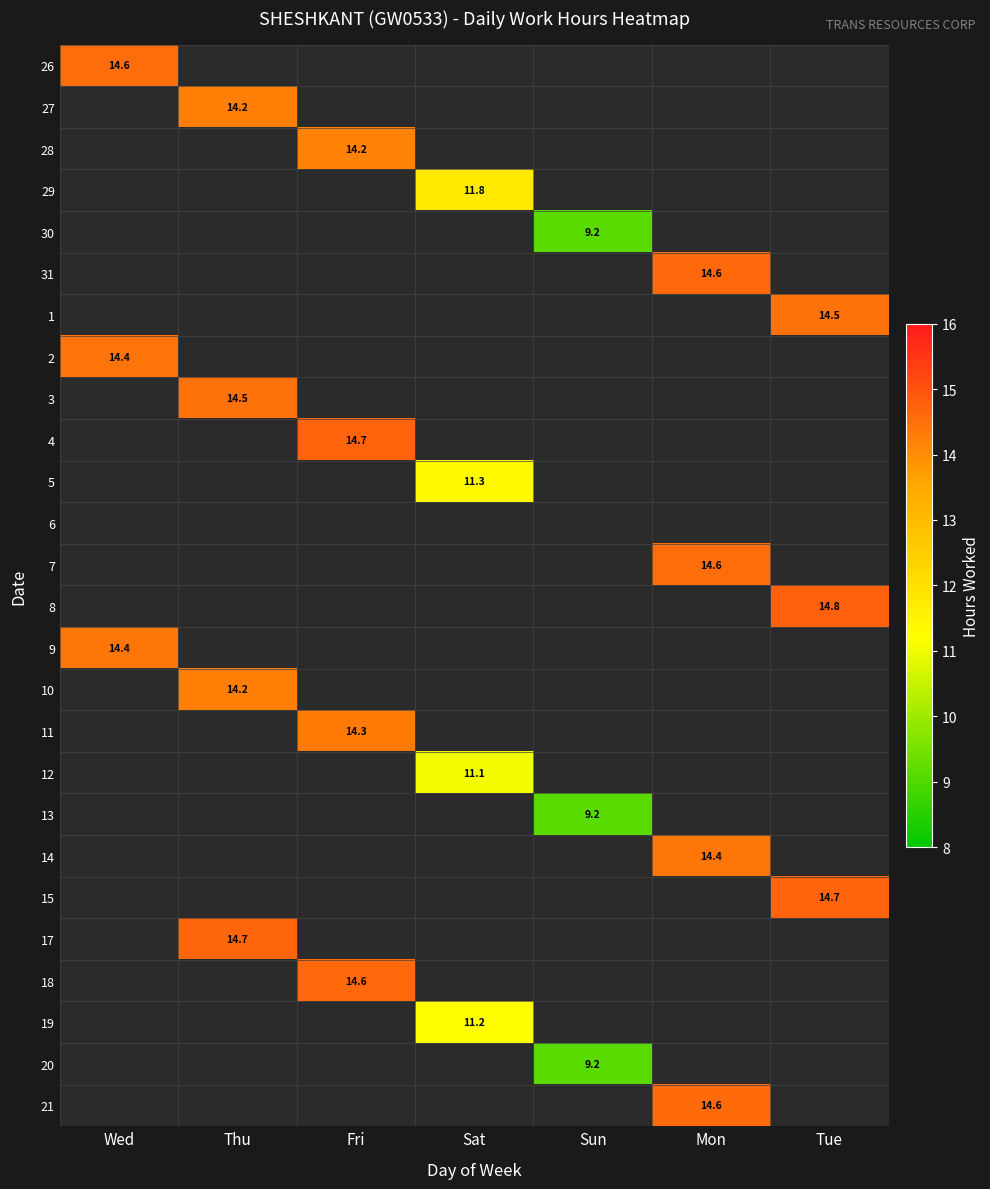

Is the value of 9 at Fri greater than the value of 6 at Mon?

No